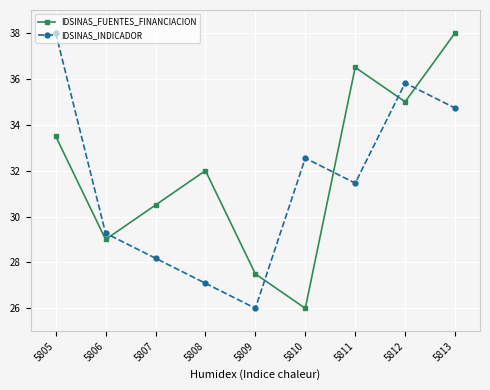

What is the difference between the IDSINAS_INDICADOR values at 5811 and 5807?

3.3